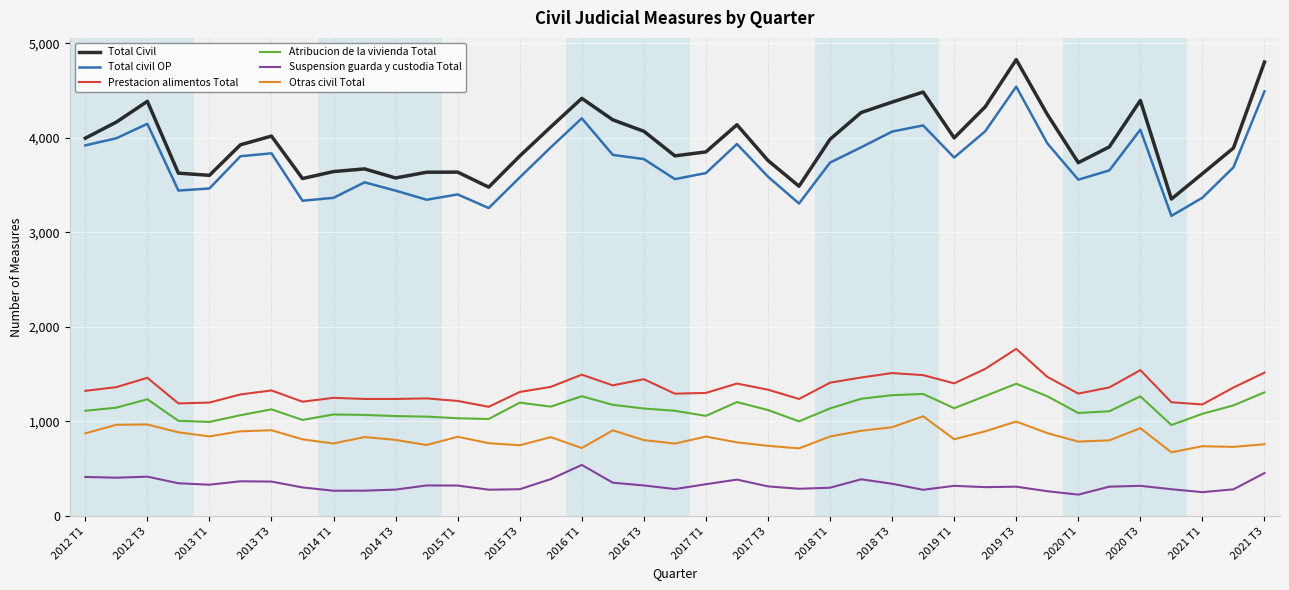

How many lines are shown in the chart?

6